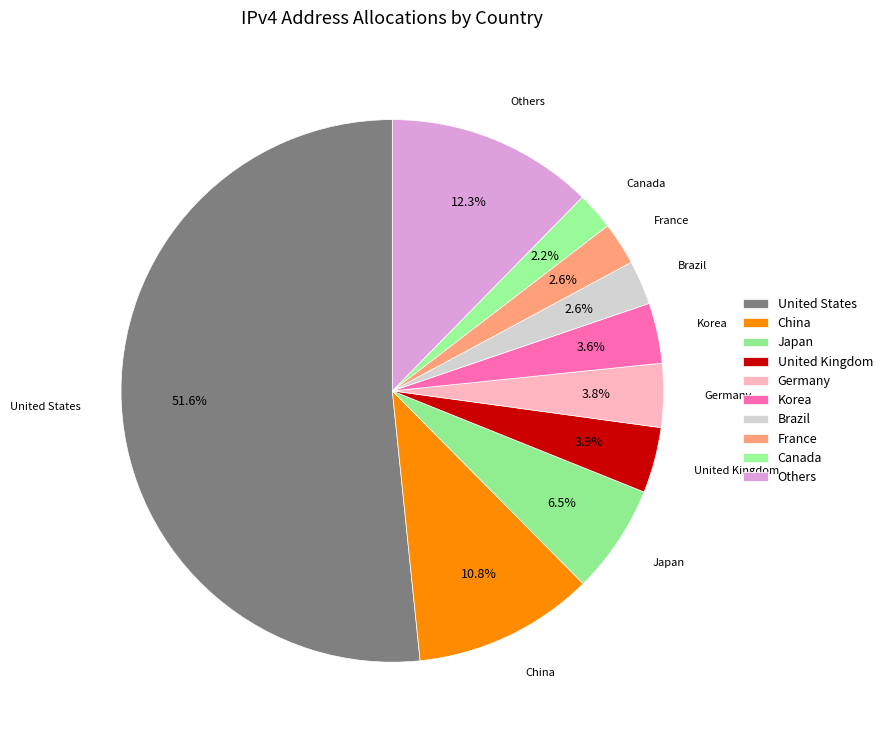

Which slice is the largest?

United States